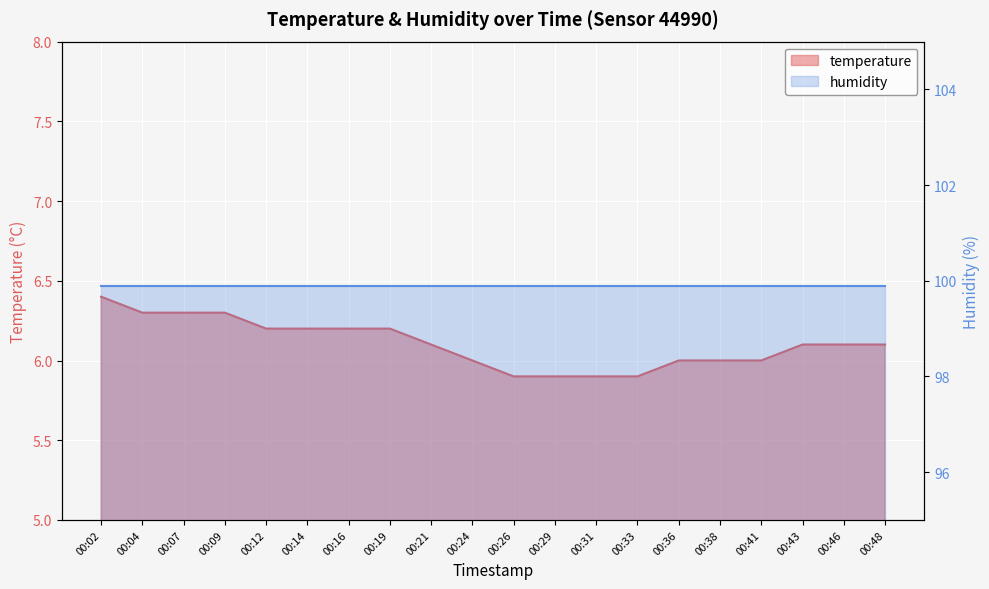

At which category does the chart reach its peak across all series?

00:02